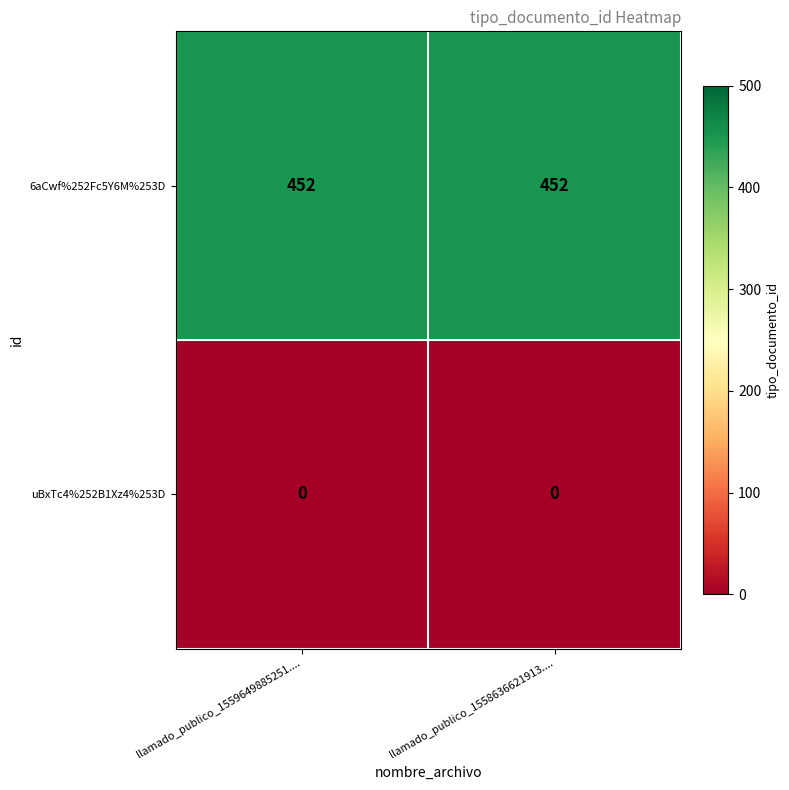

What is the minimum value for 6aCwf%252Fc5Y6M%253D?

452